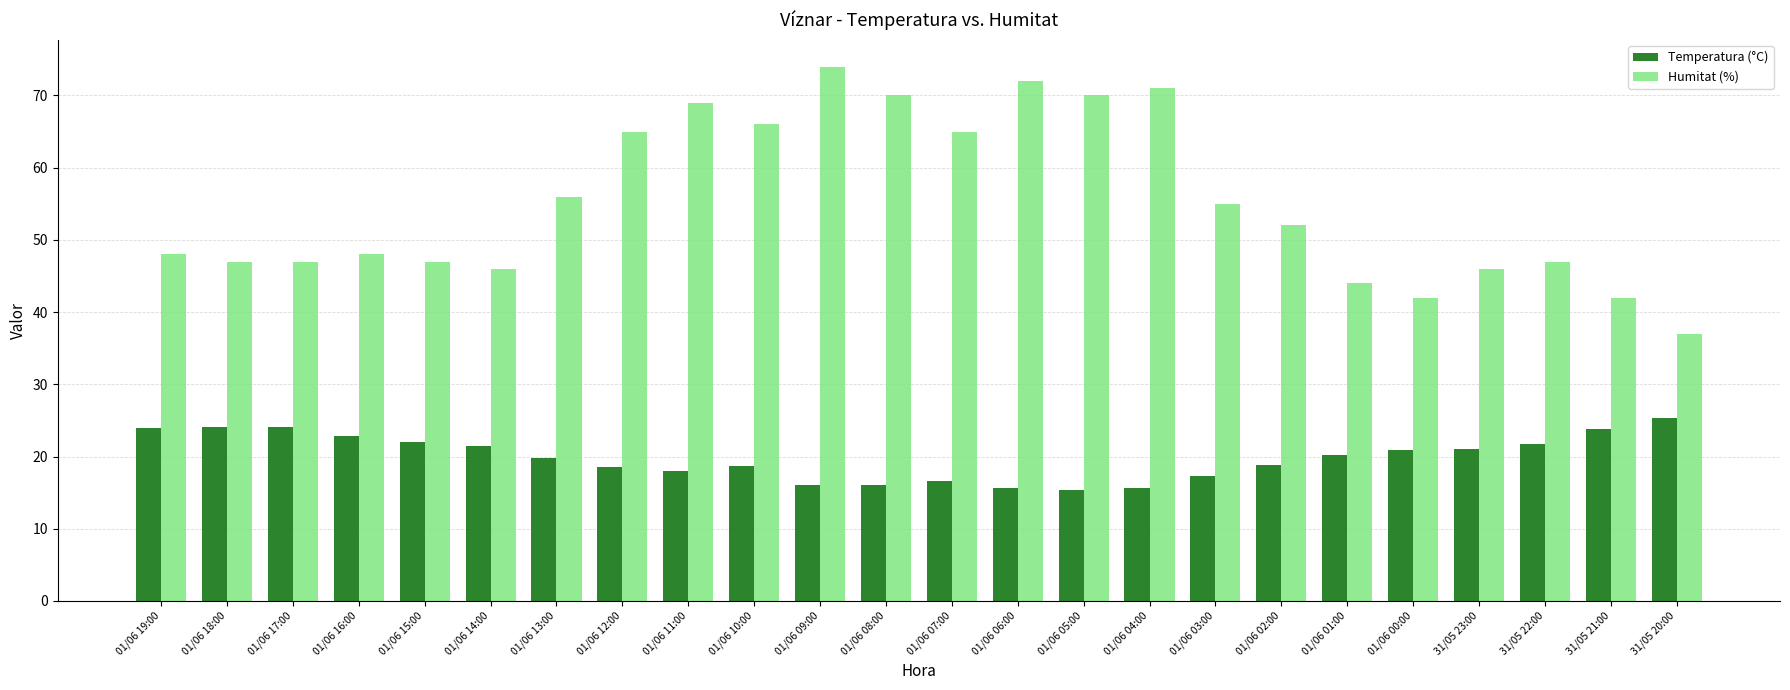

What is the value of the Humitat (%) bar at the 4th from the left?

48.0